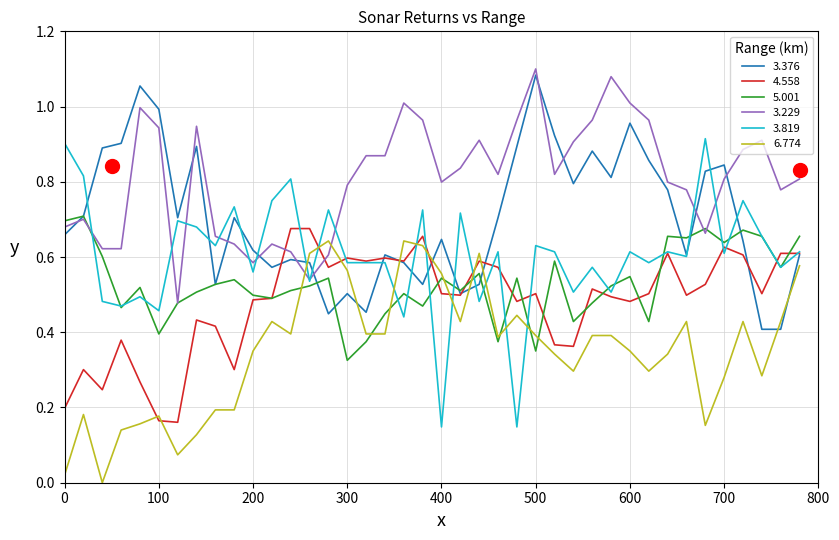

Which series has the largest total across all categories?

3.229